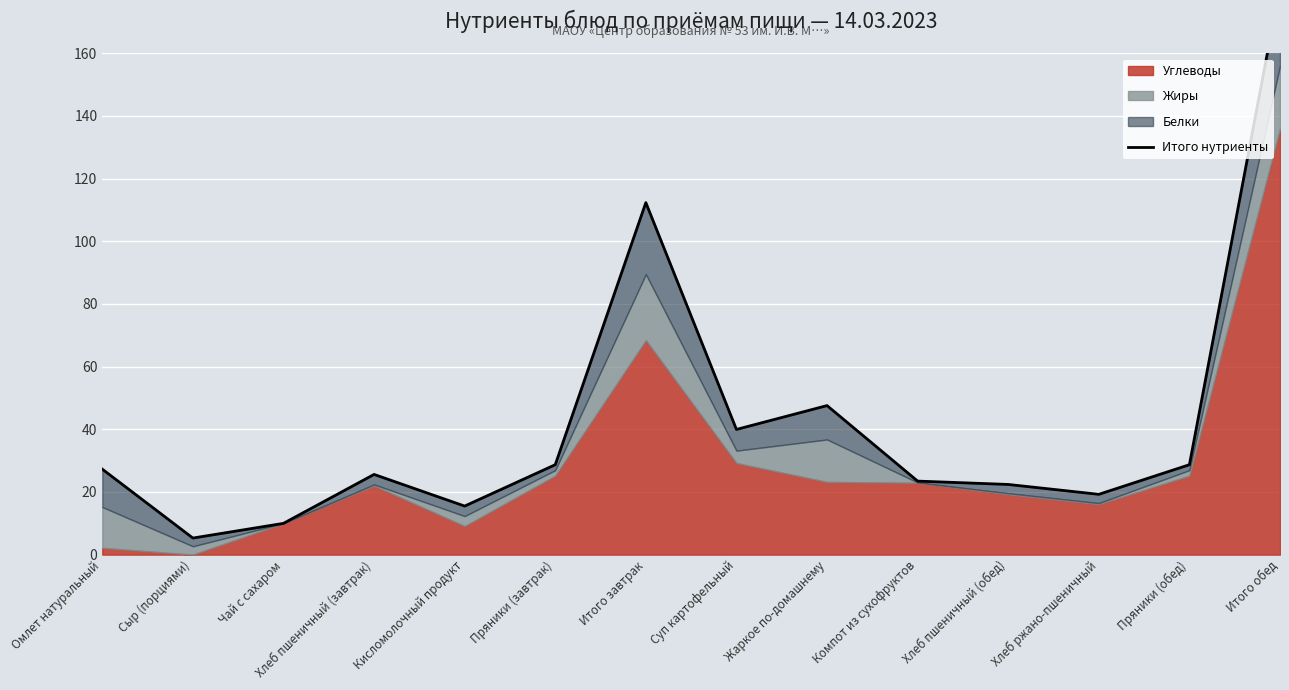

What is the label of the 7th point from the left?

Итого завтрак